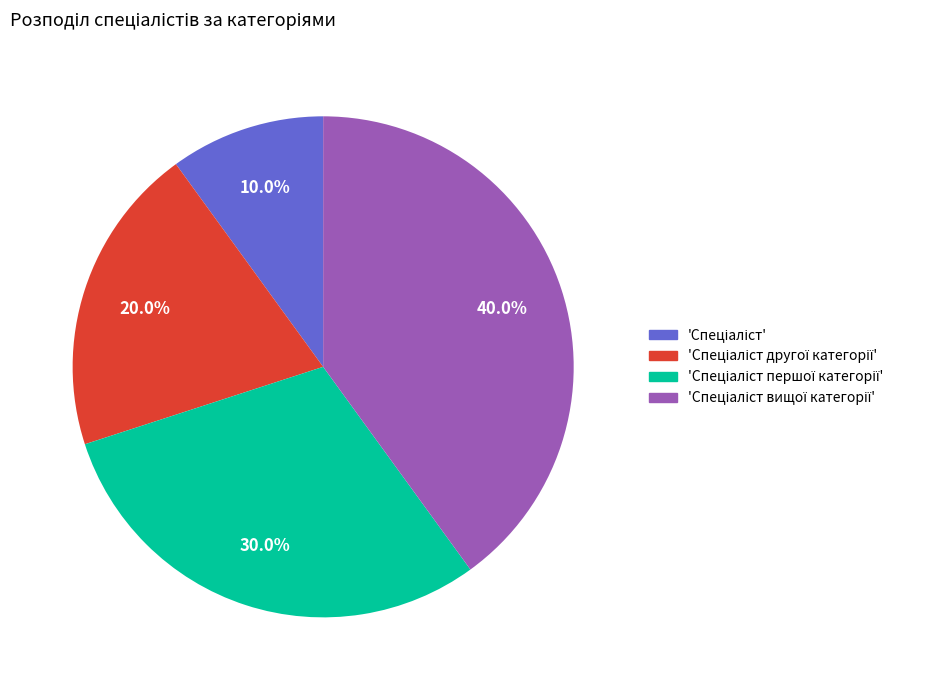

Is there a majority slice in this chart?

No